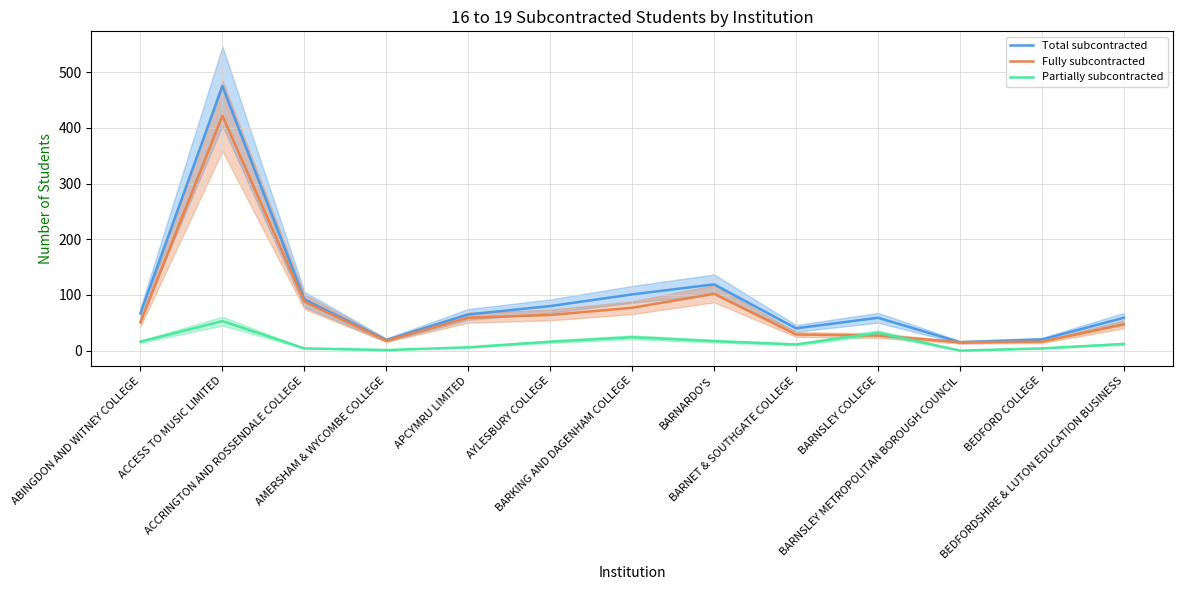

What is the sum of all Fully subcontracted values?

1015